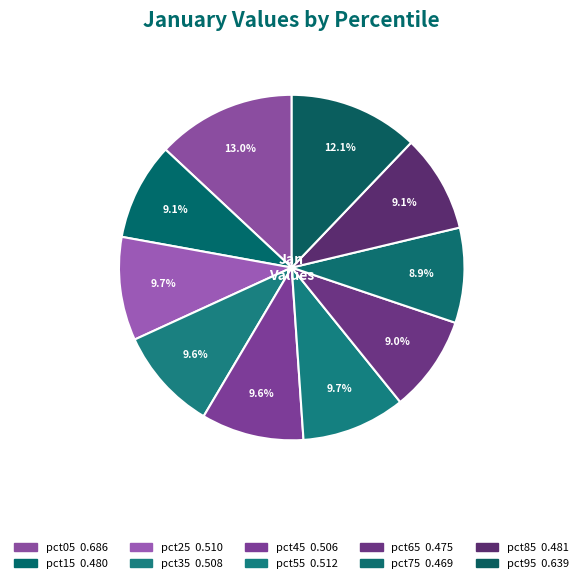

Count the number of slices in the pie.

10